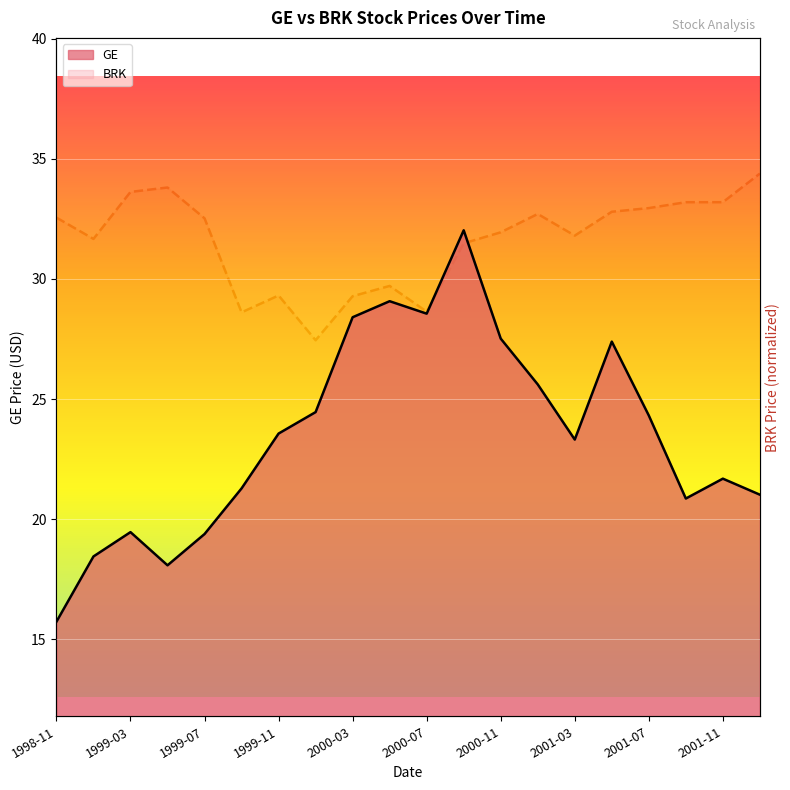

Reading right to left, list all the values displayed in this chart.

GE: 2002-01=21.0	2001-11=21.7	2001-09=20.9	2001-07=24.3	2001-05=27.4	2001-03=23.3	2001-01=25.6	2000-11=27.5	2000-09=32.0	2000-07=28.6	2000-05=29.1	2000-03=28.4	2000-01=24.5	1999-11=23.6	1999-09=21.3	1999-07=19.4	1999-05=18.1	1999-03=19.5	1999-01=18.5	1998-11=15.7
BRK: 2002-01=32.0	2001-11=30.3	2001-09=30.3	2001-07=30.0	2001-05=29.8	2001-03=28.4	2001-01=29.6	2000-11=28.6	2000-09=27.9	2000-07=23.9	2000-05=25.4	2000-03=24.8	2000-01=22.2	1999-11=24.8	1999-09=23.8	1999-07=29.4	1999-05=31.2	1999-03=30.9	1999-01=28.2	1998-11=29.4